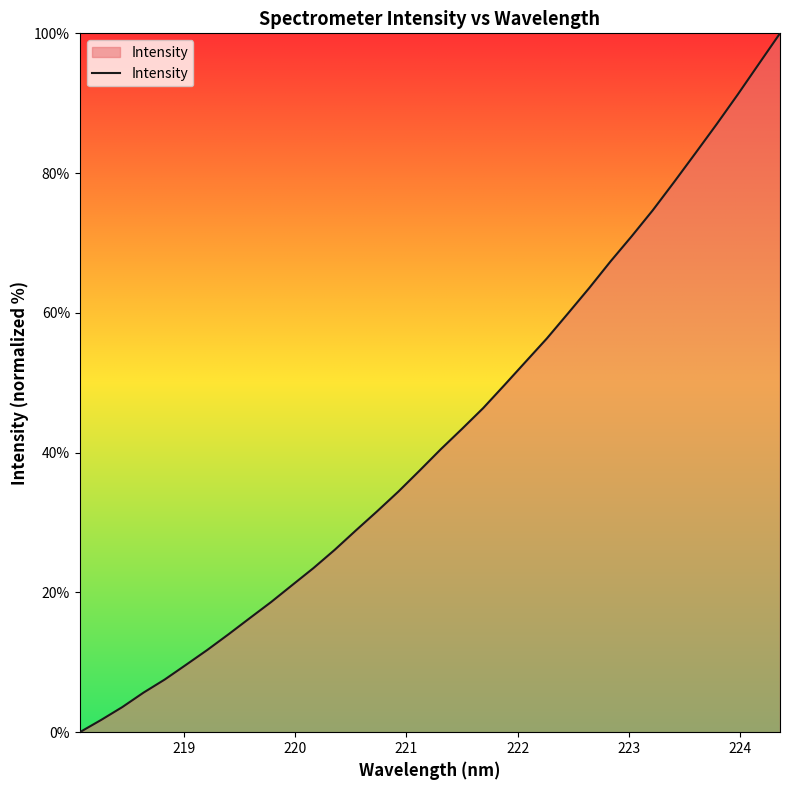

How many series are shown in this chart?

1